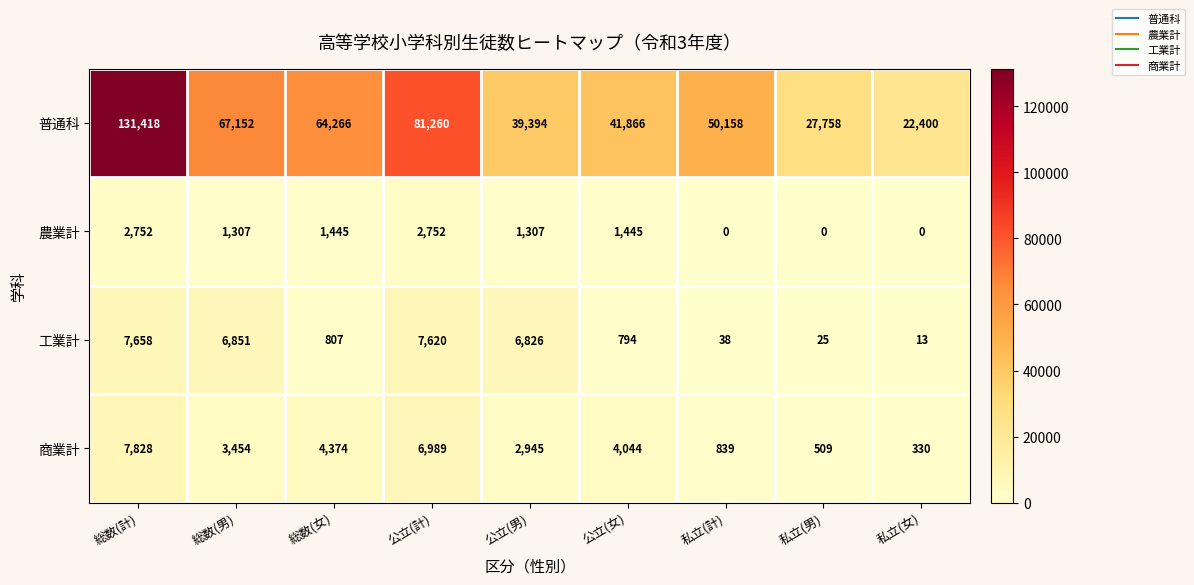

At which label does 農業計 first exceed 1307?

総数(計)